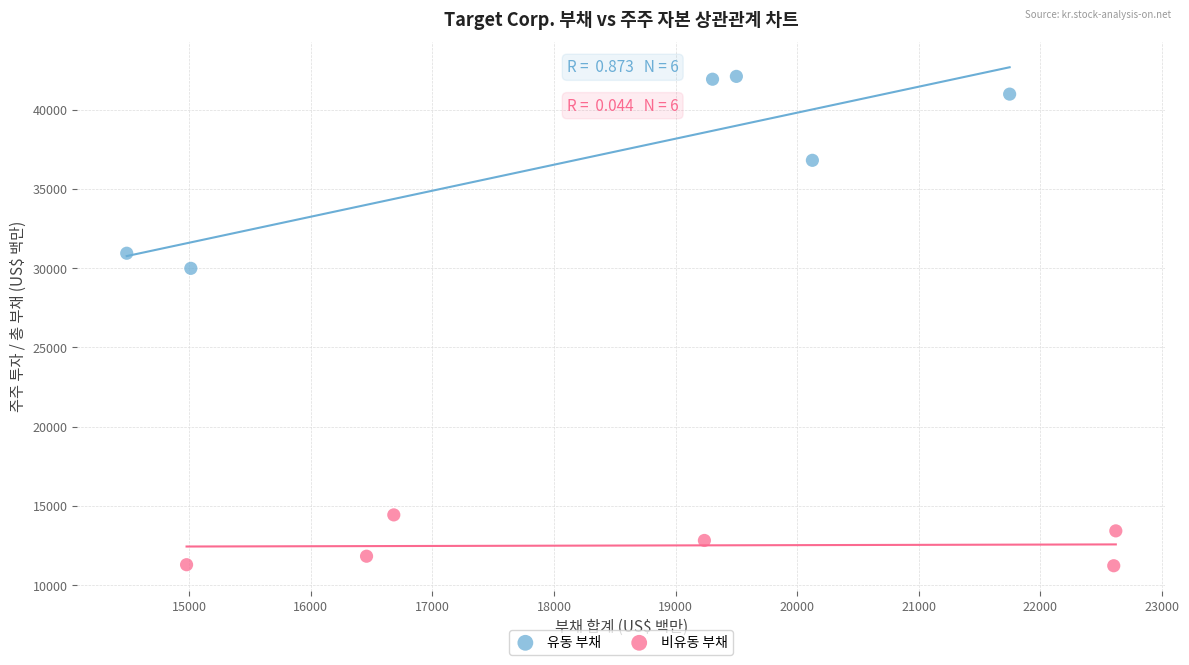

Which series contains the highest Y value?

유동 부채